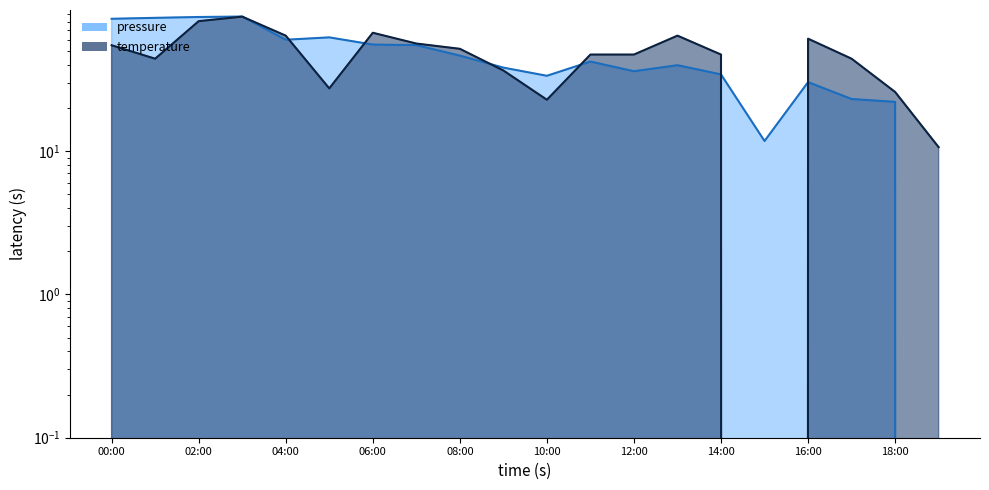

Reading right to left, extract all data points from this chart.

pressure: 19:00=0.0	18:00=22.0	17:00=23.1	16:00=30.2	15:00=11.8	14:00=34.2	13:00=39.7	12:00=36.0	11:00=42.1	10:00=33.5	09:00=38.2	08:00=46.3	07:00=54.8	06:00=55.3	05:00=62.1	04:00=59.8	03:00=86.8	02:00=86.1	01:00=85.0	00:00=83.7
temperature: 19:00=10.6	18:00=25.8	17:00=44.1	16:00=60.8	15:00=0.0	14:00=47.1	13:00=63.8	12:00=47.1	11:00=47.1	10:00=22.8	09:00=36.5	08:00=51.7	07:00=56.2	06:00=66.9	05:00=27.4	04:00=63.8	03:00=86.6	02:00=80.5	01:00=44.1	00:00=54.7